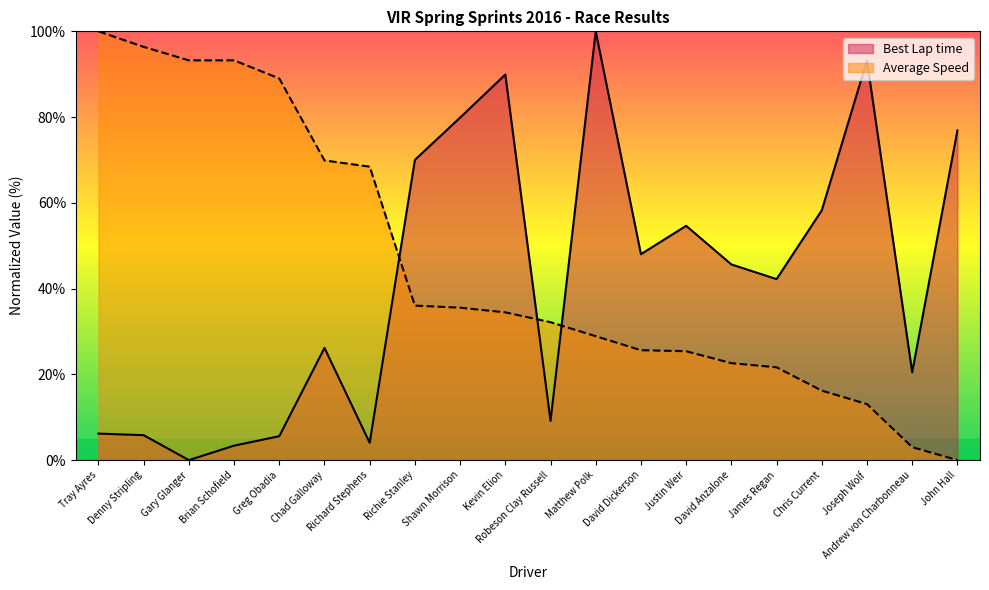

At how many categories does at least one series exceed 5?

20